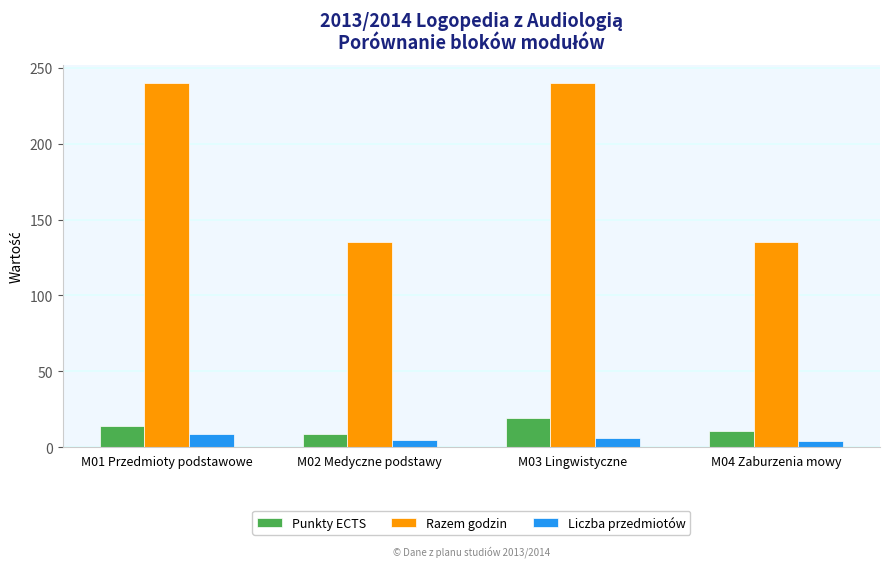

How many bars are there in each group?

3